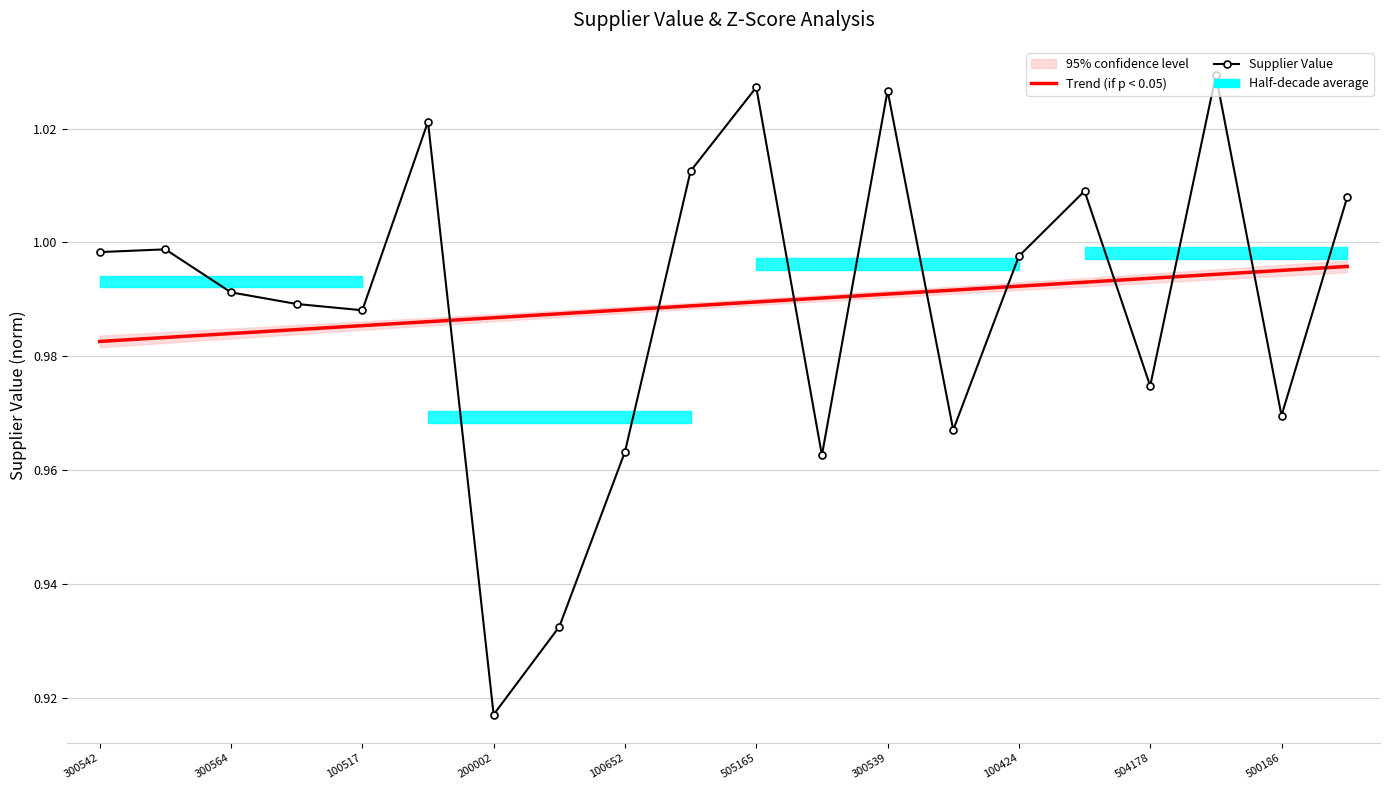

How many interior local valleys does the Supplier Value series have?

6